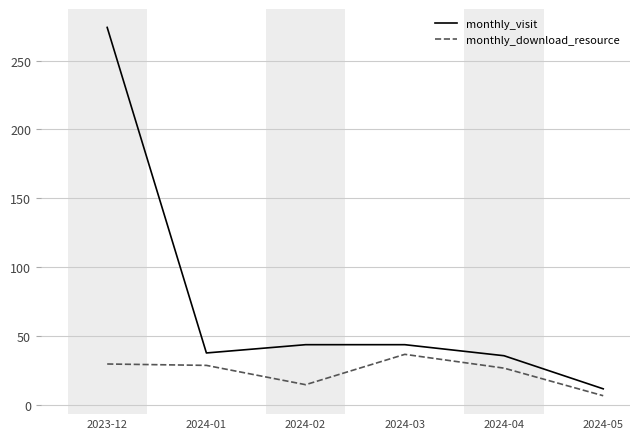

Count the number of data series in this chart.

2